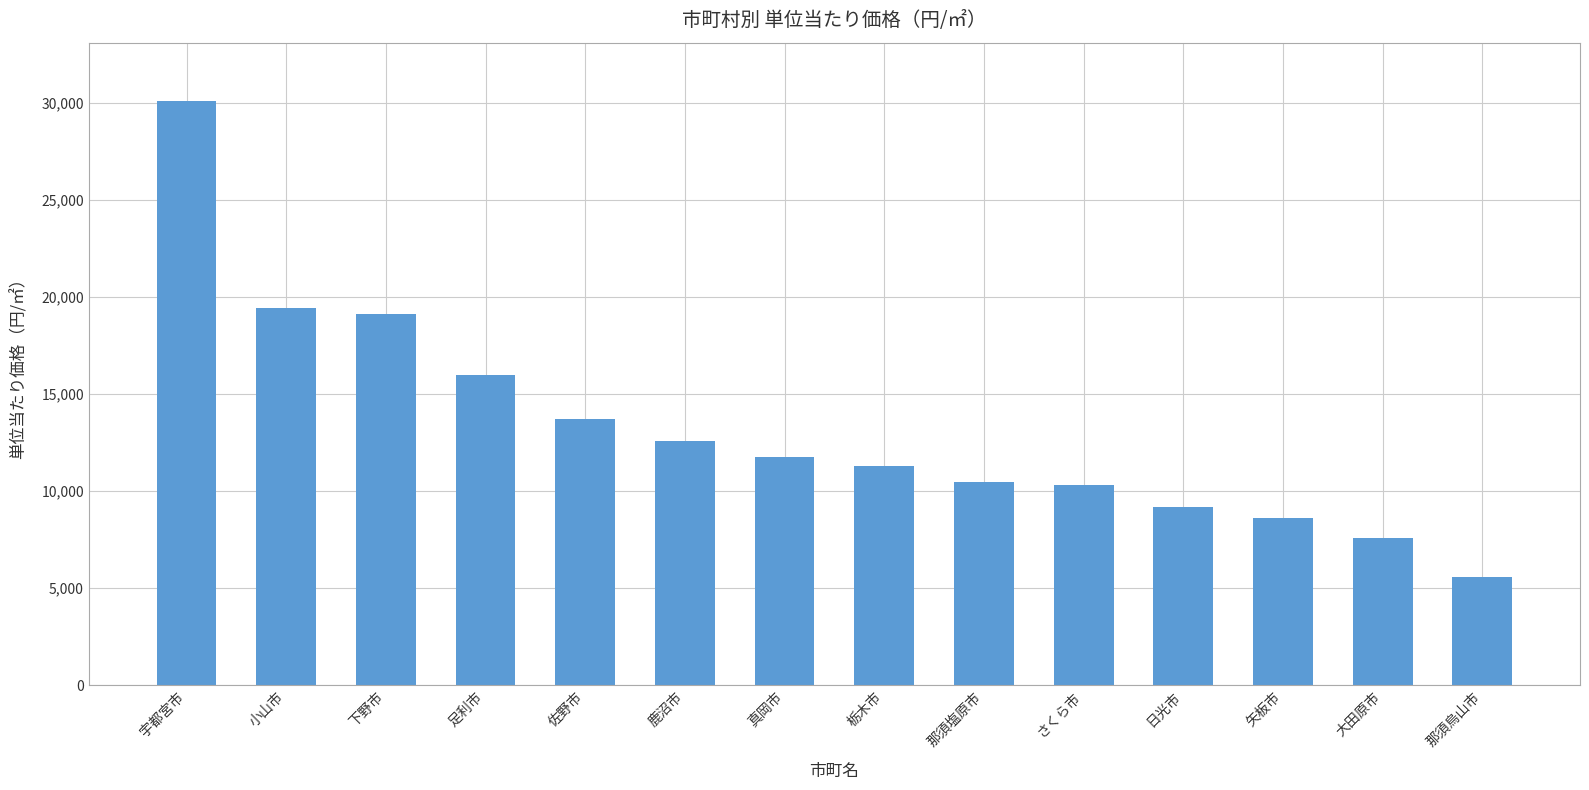

What is the sum of the values at 佐野市 and 那須烏山市?

19290